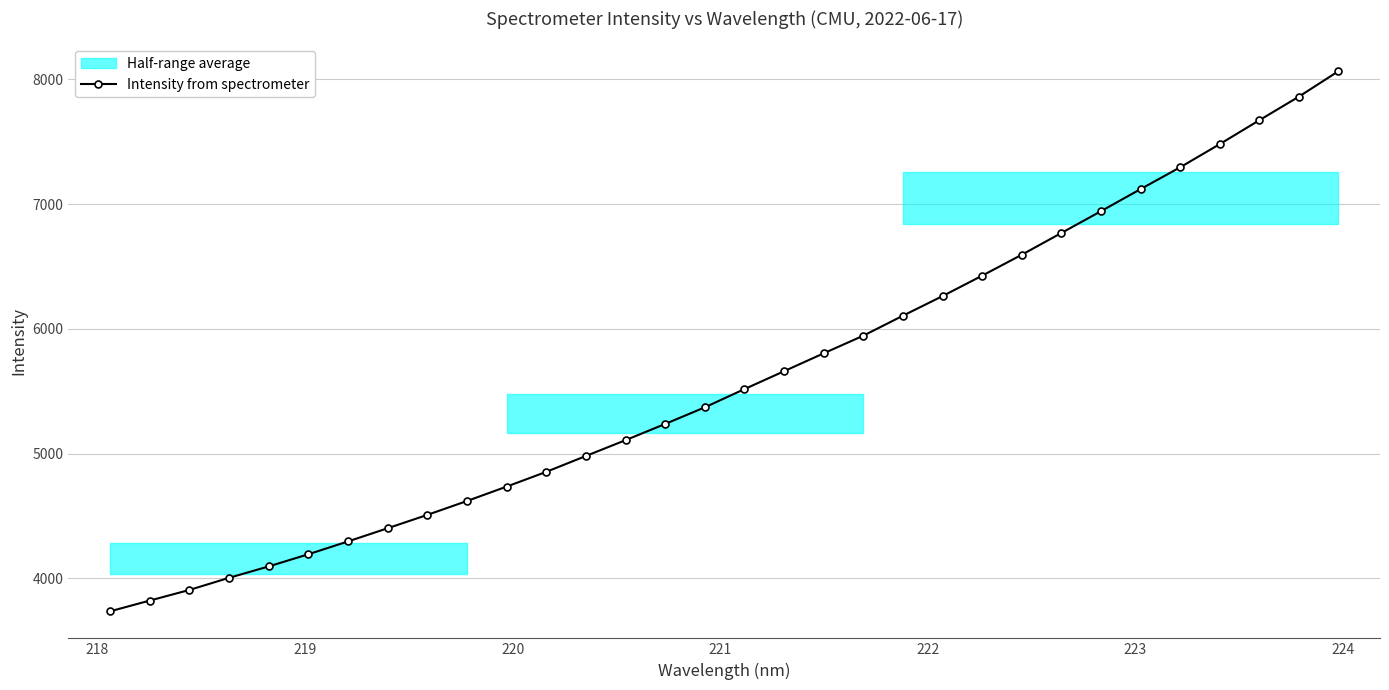

What is the minimum value for Intensity from spectrometer?

3735.3